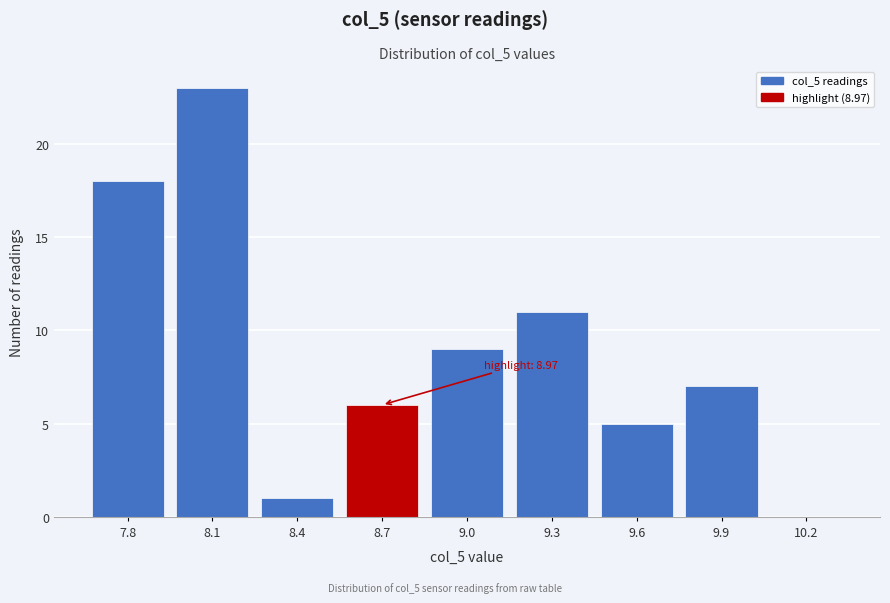

Reading right to left, what are all the values shown in this chart?

10.2=0	9.9=7	9.6=5	9.3=11	9.0=9	8.7=6	8.4=1	8.1=23	7.8=18